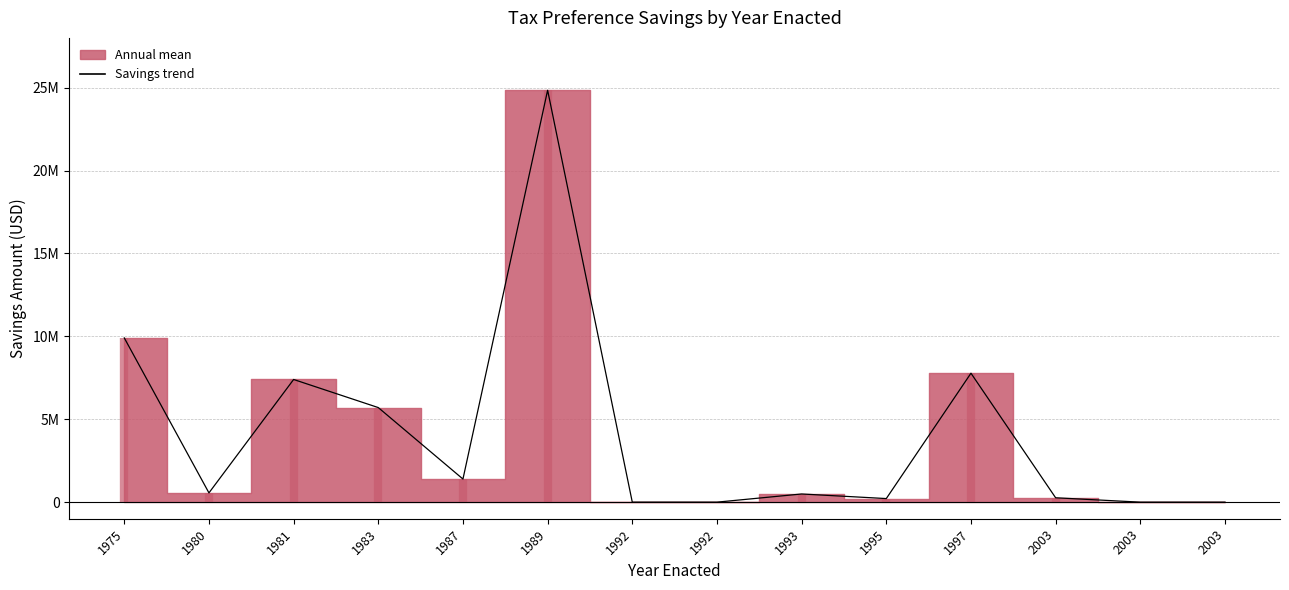

Which has a higher value, 1992 or 1983?

1983